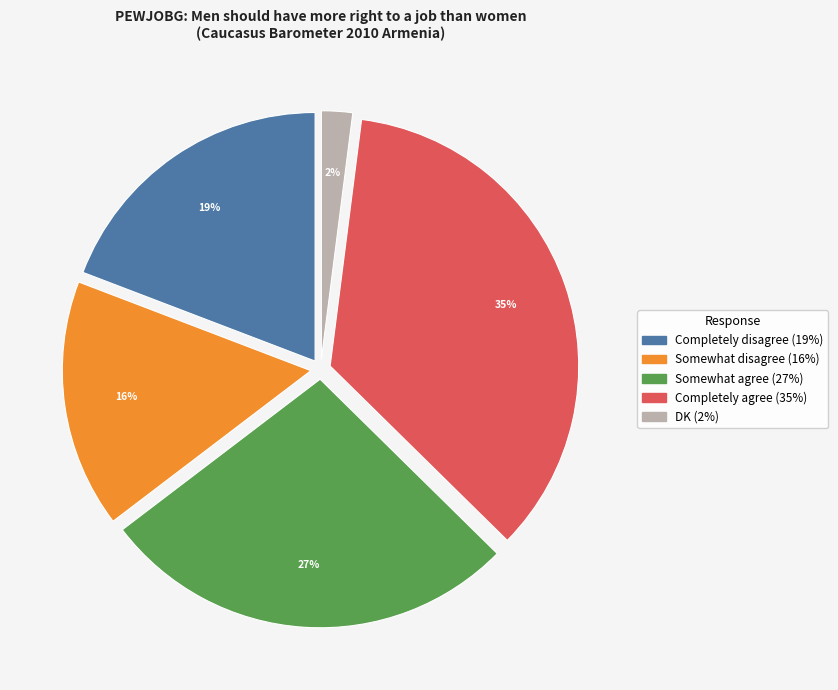

Which category has the biggest portion of the pie?

Completely agree